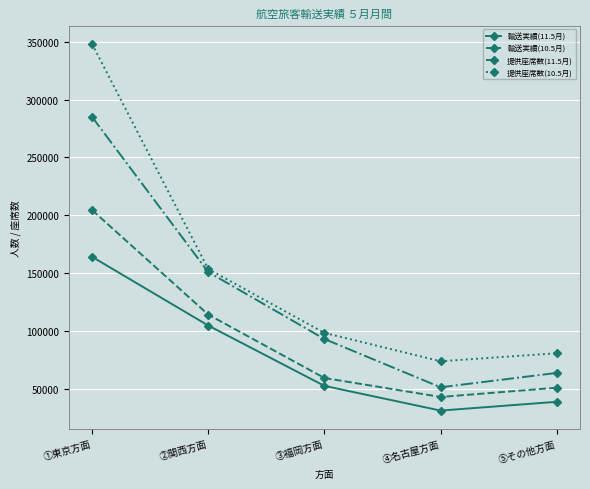

List the labels in order of 提供座席数(10.5月) value, smallest first.

④名古屋方面, ⑤その他方面, ③福岡方面, ②関西方面, ①東京方面